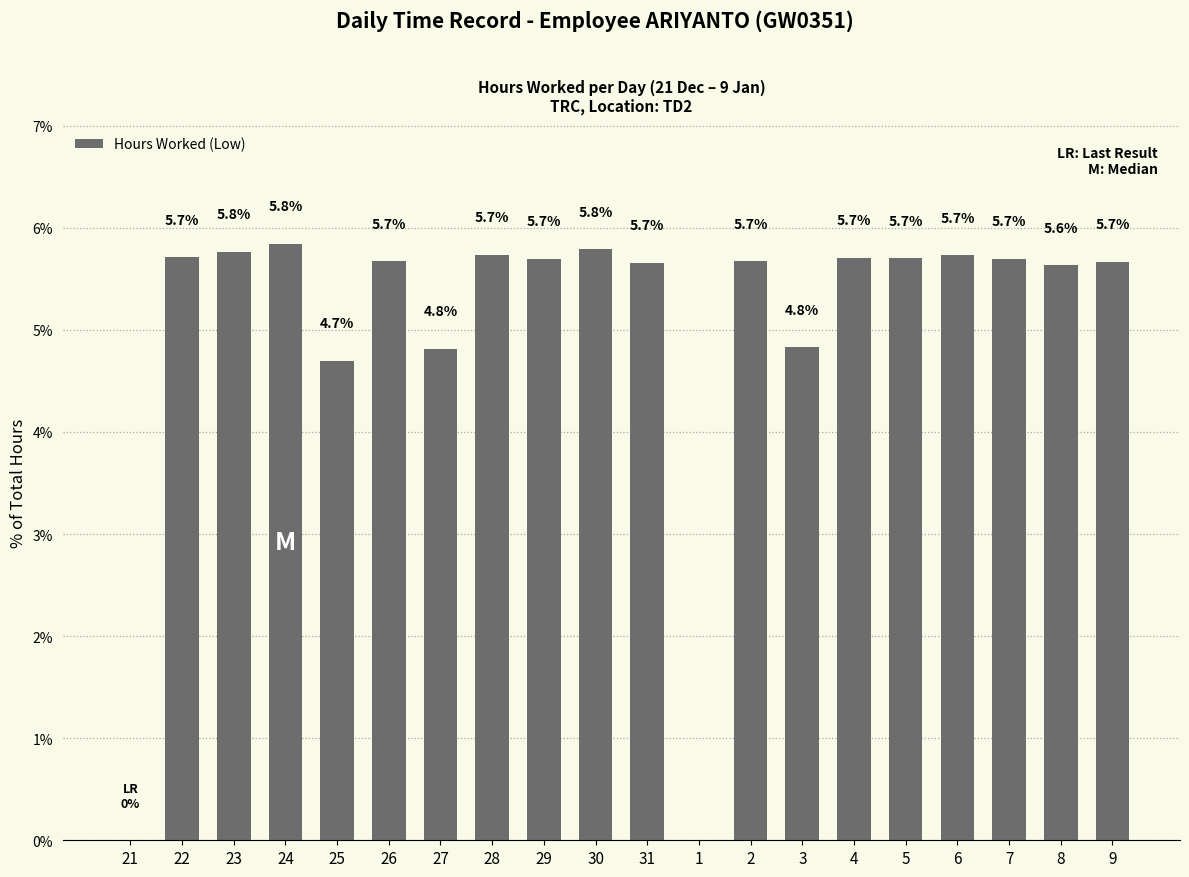

How many categories are shown in the chart?

20